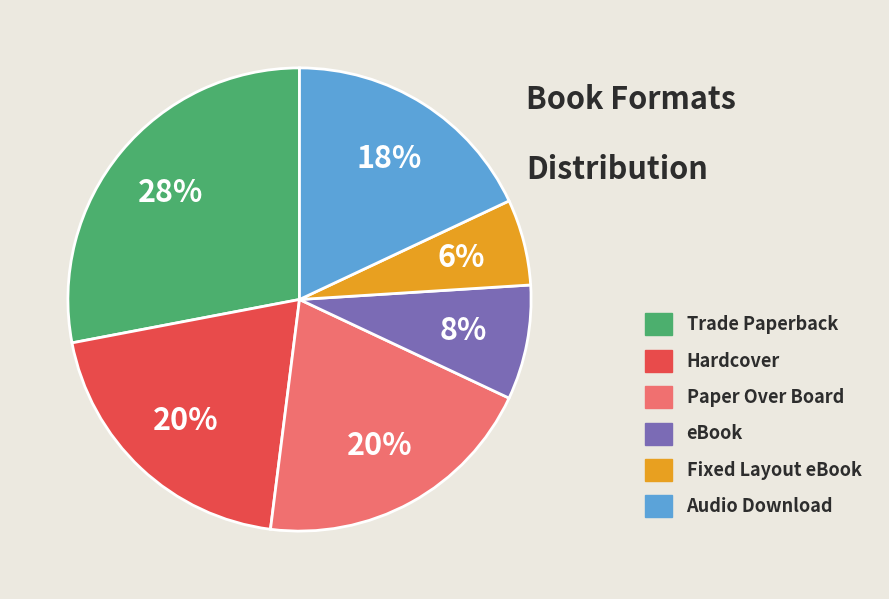

Which slice is the largest?

Trade Paperback